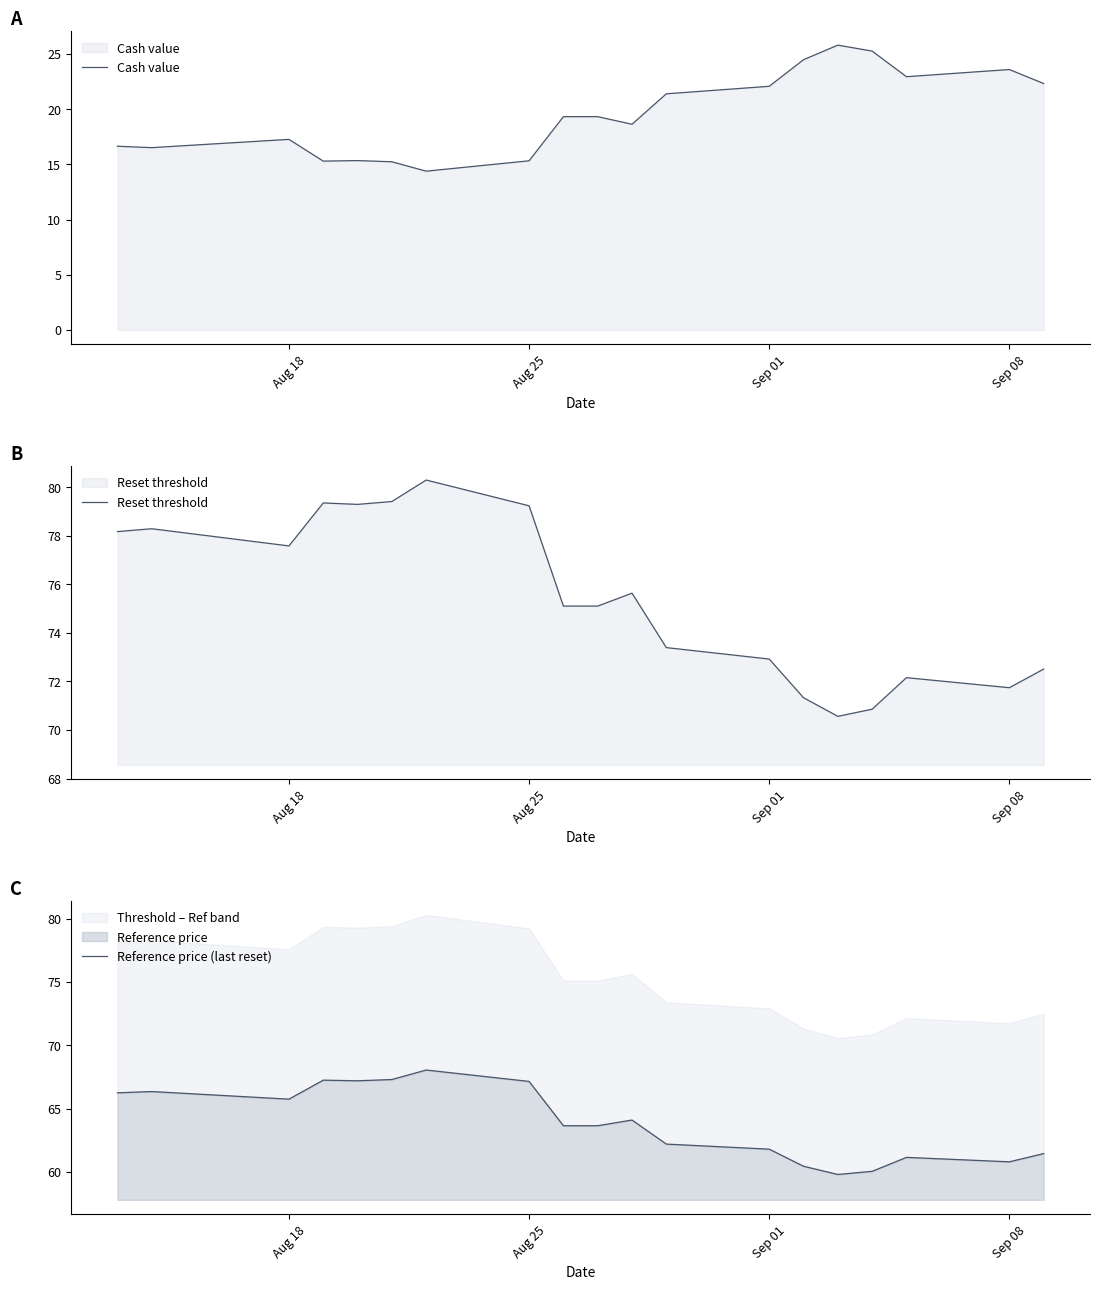

True or false: Reference price (last reset) and Cash value cross at least once.

False